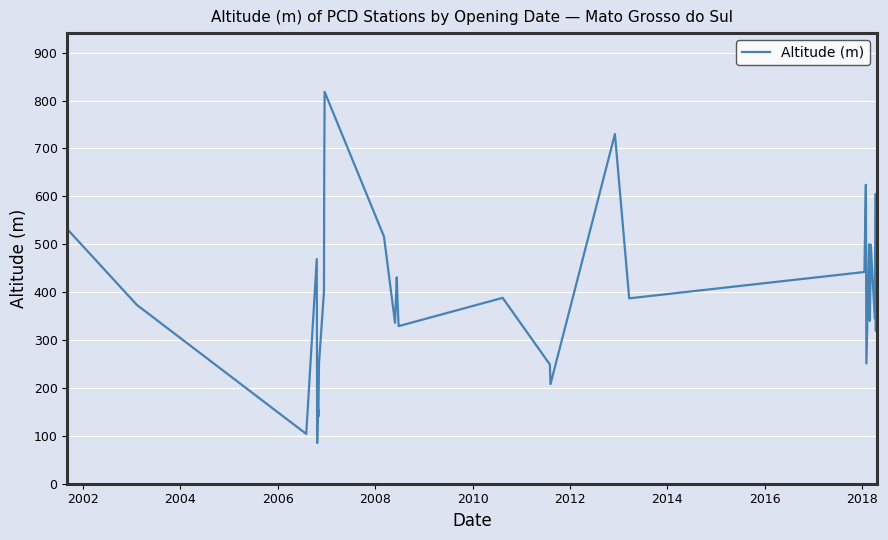

What is the greatest value displayed?

818.0